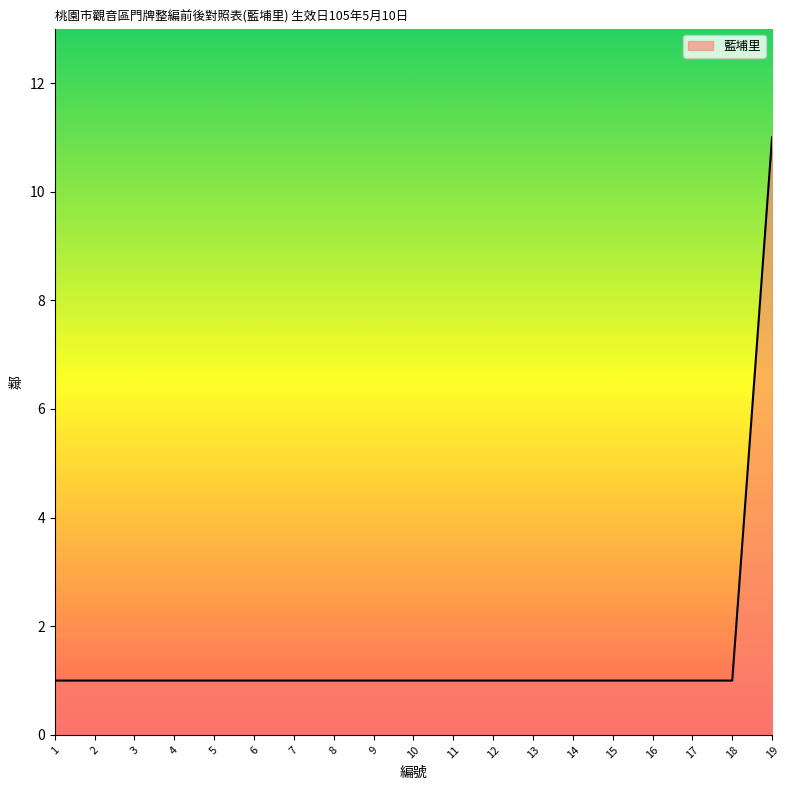

The chart shows a value of 2 at 6. True or false?

False